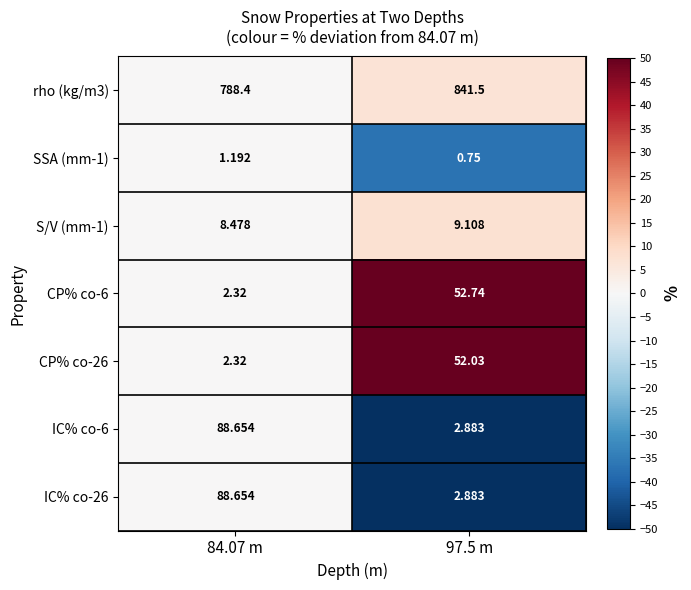

Is the value of SSA (mm-1) at 84.07 m greater than the value of IC% co-26 at 84.07 m?

No